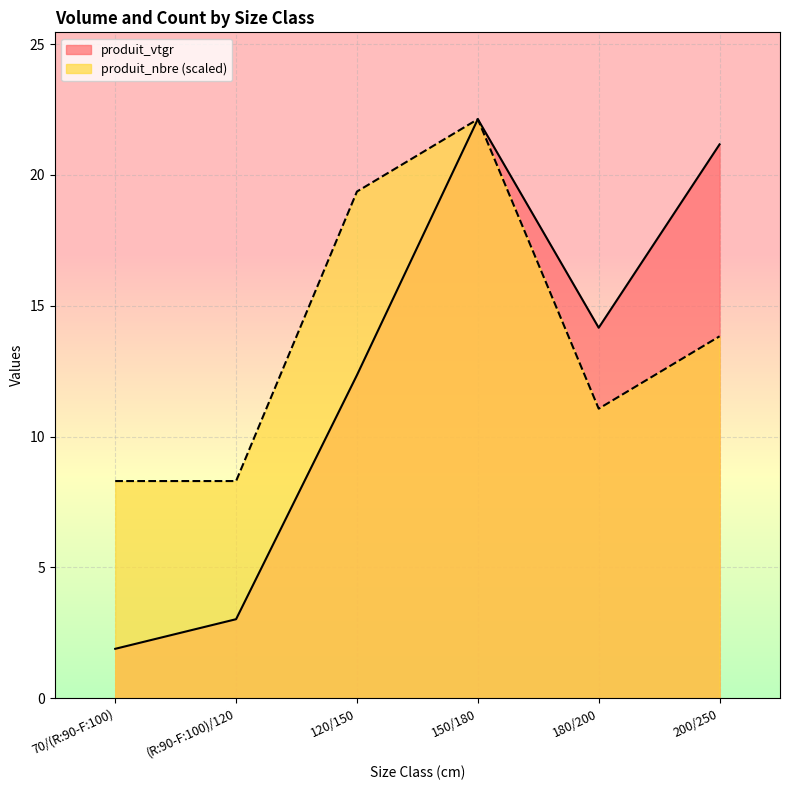

Which label corresponds to the largest value in the chart?

150/180